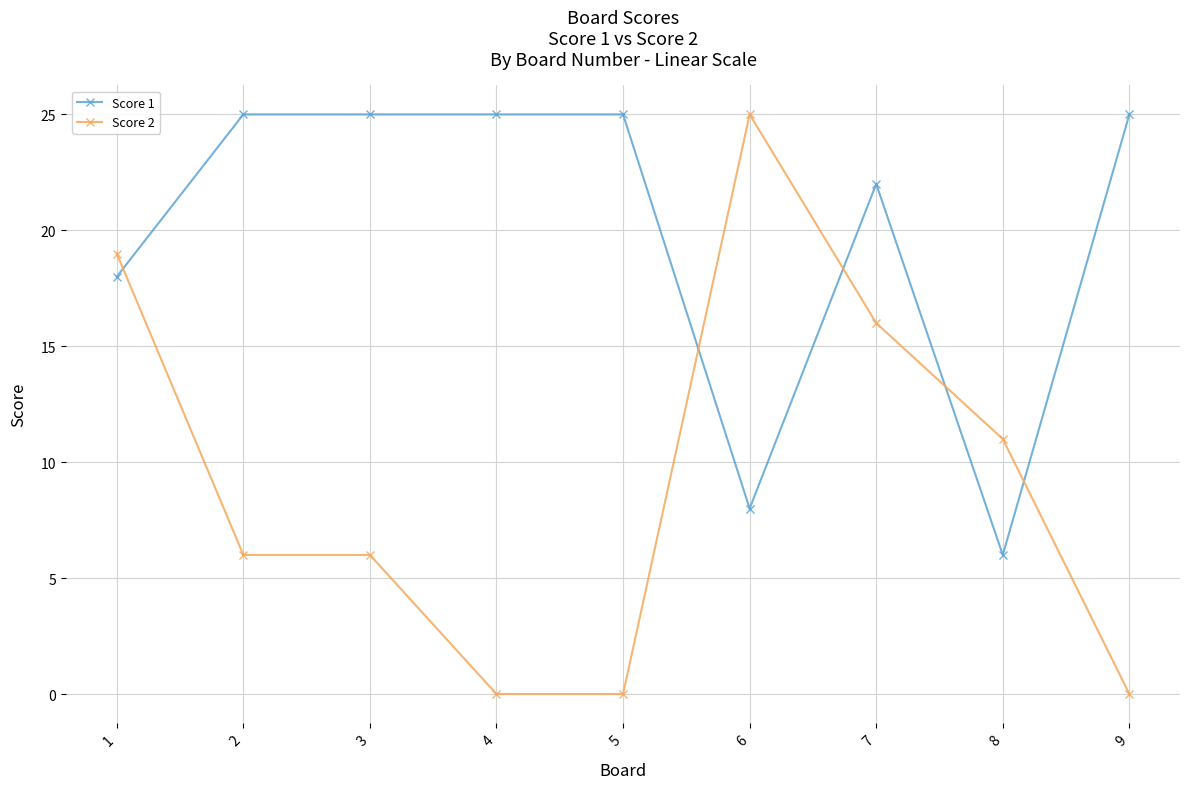

How many lines are shown in the chart?

2